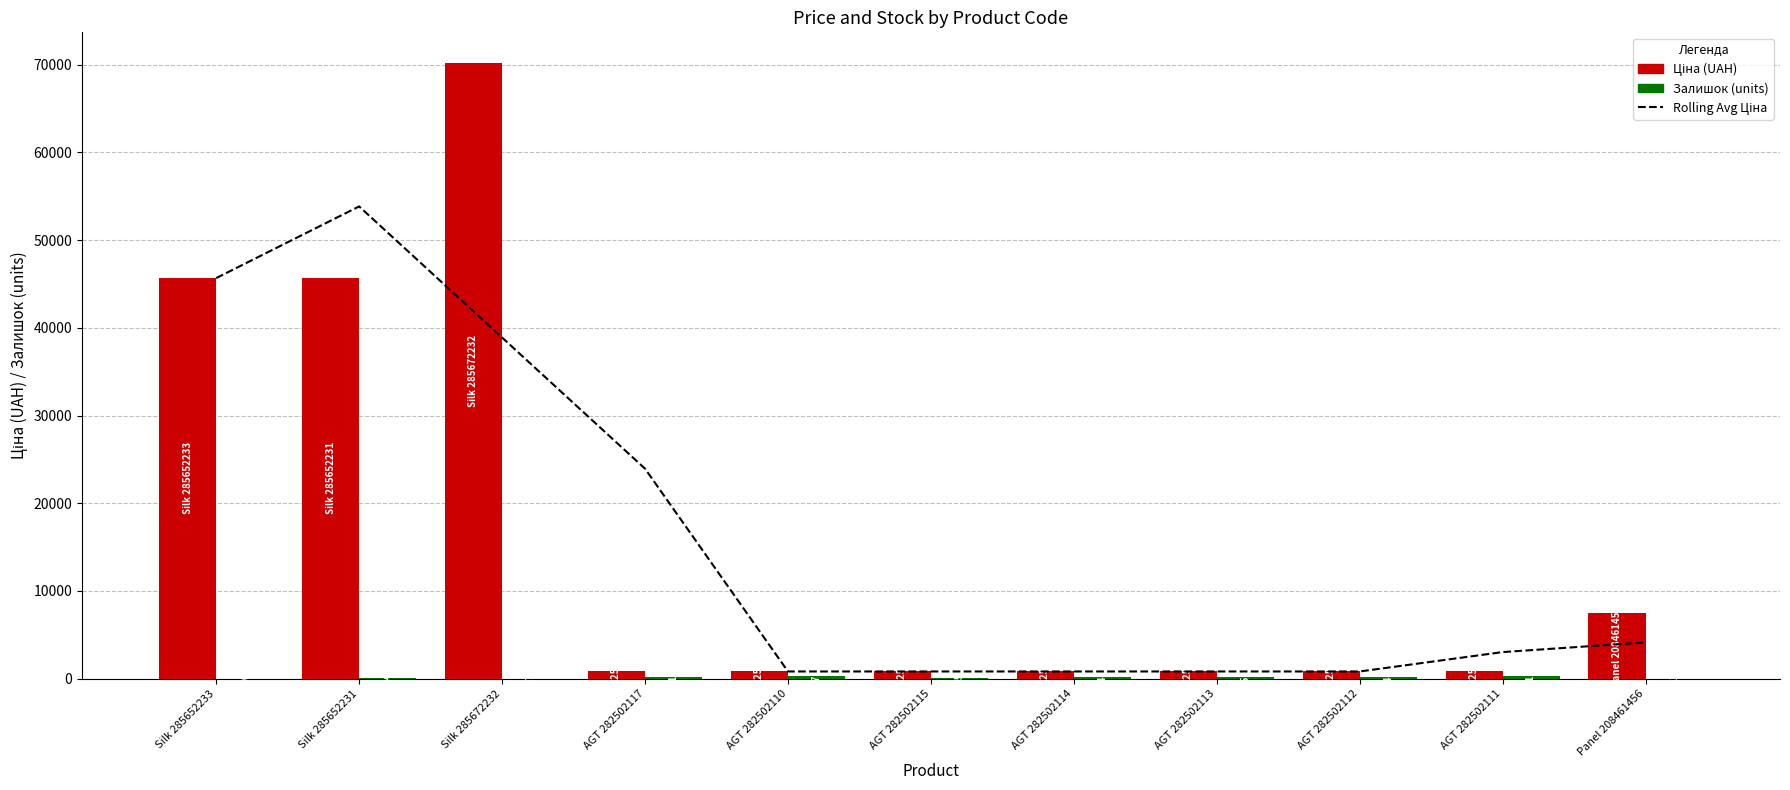

At which label does Залишок first exceed 140?

AGT 282502117